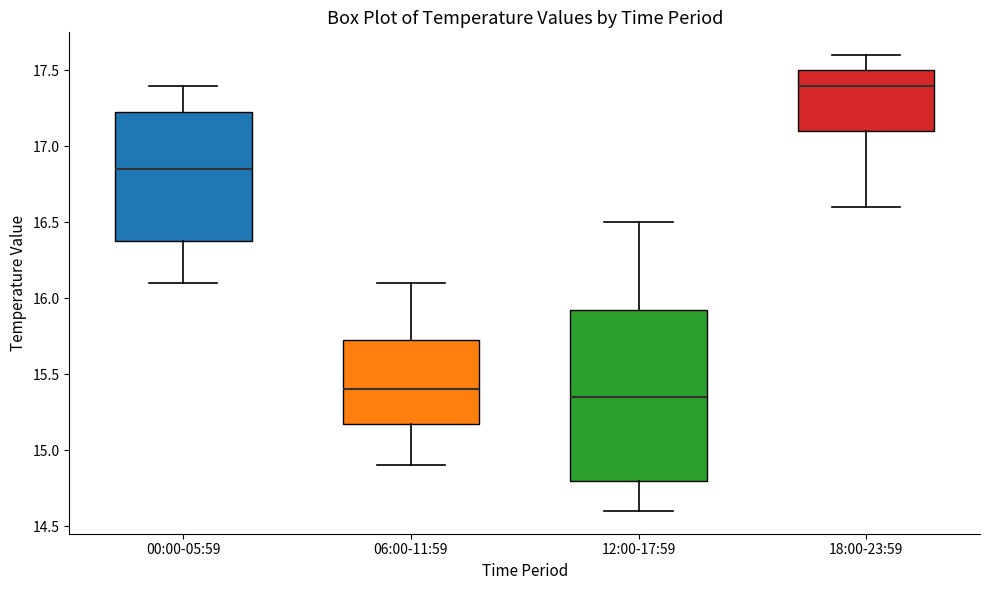

Reading left to right, transcribe this box plot: for each box, give where its median line is, the range the box spans, and where its two whiskers end, as read against the y-axis. The values are not printed on the chart, so give them approximately, as read against the axis.

00:00-05:59: median 16.85, box 16.40 to 17.25, whiskers 16.10 to 17.40
06:00-11:59: median 15.40, box 15.20 to 15.75, whiskers 14.90 to 16.10
12:00-17:59: median 15.35, box 14.80 to 15.95, whiskers 14.60 to 16.50
18:00-23:59: median 17.40, box 17.10 to 17.50, whiskers 16.60 to 17.60